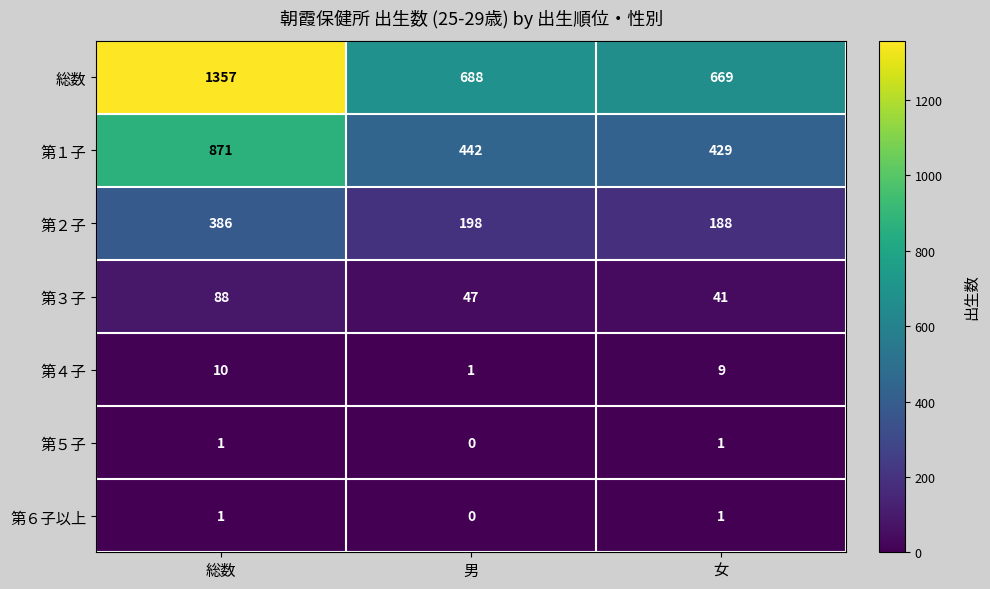

What is the spread (max minus min) of values at 男?

688